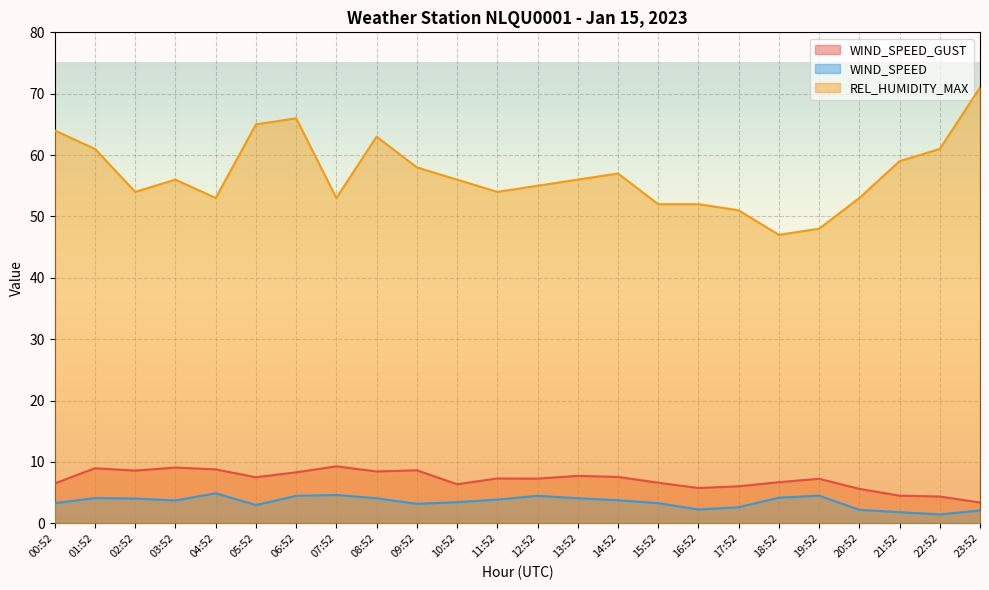

The WIND_SPEED_GUST series shows 3.5 at 18:52. True or false?

False